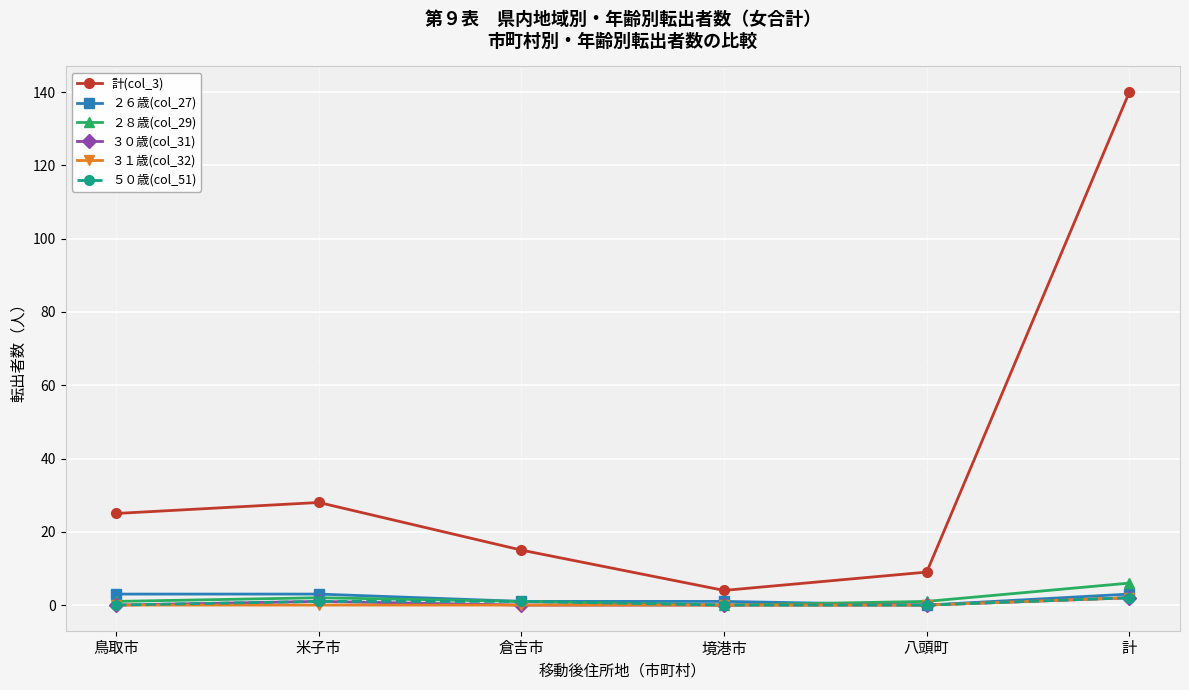

At which category does 計(col_3) reach its first local valley?

境港市